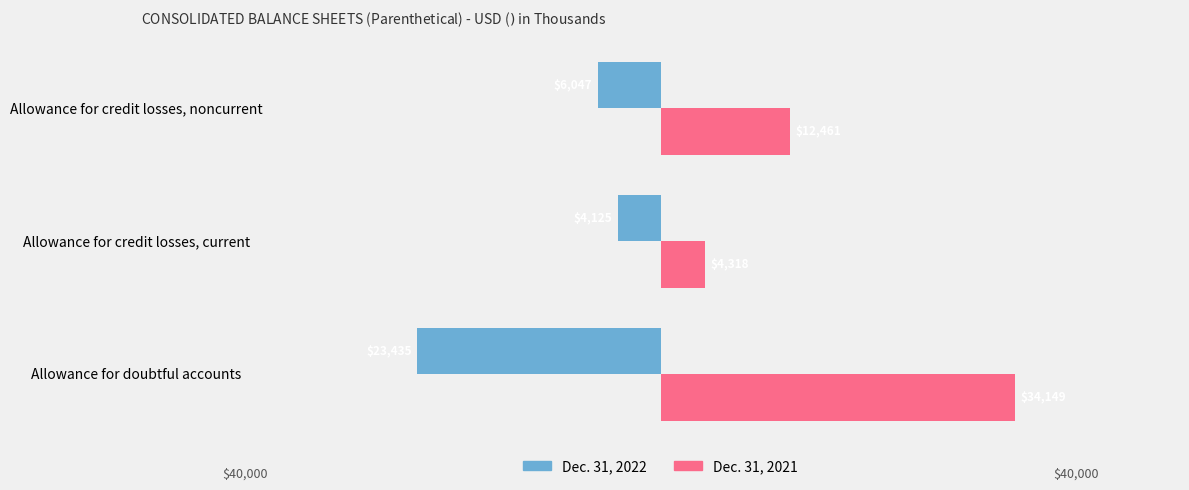

Reading left to right, list all the values displayed in this chart.

Dec. 31, 2022: -23435	-4125	-6047
Dec. 31, 2021: 34149	4318	12461